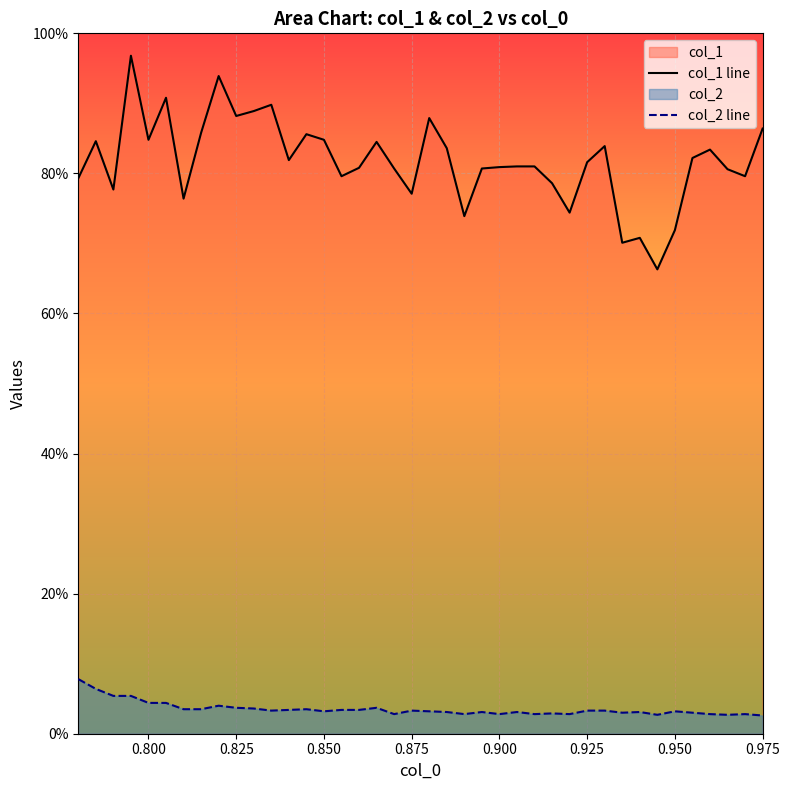

True or false: col_1 has more than 2 interior local peaks.

True